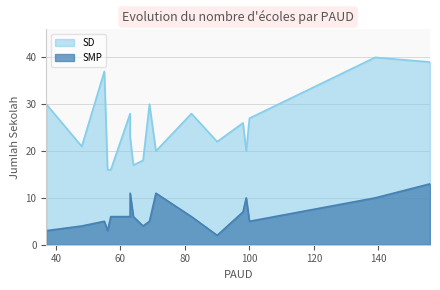

What is the minimum value for SD?

16